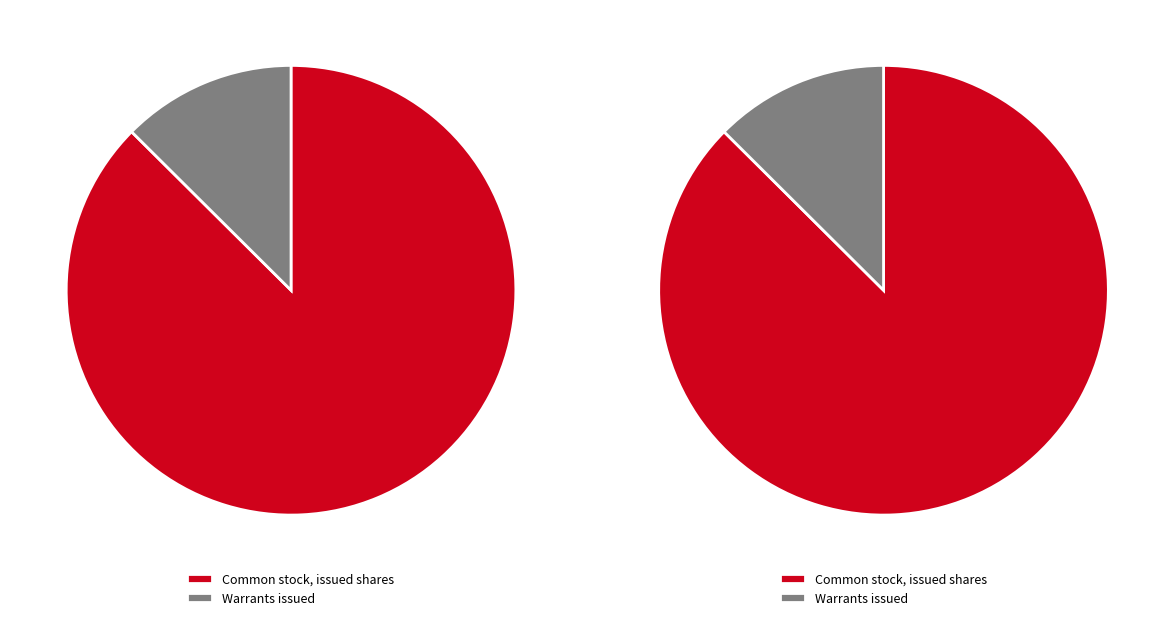

What is the largest slice in the pie chart?

Common stock, issued shares